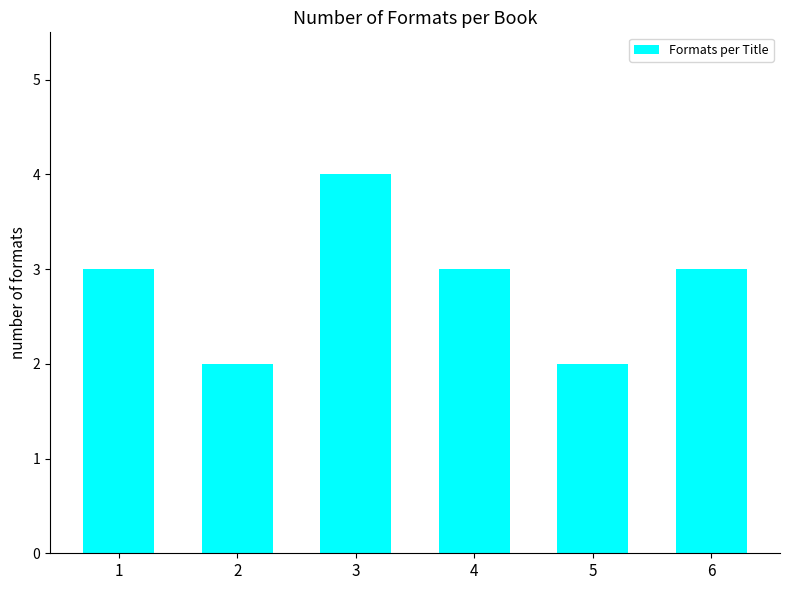

What is the sum of all values?

17